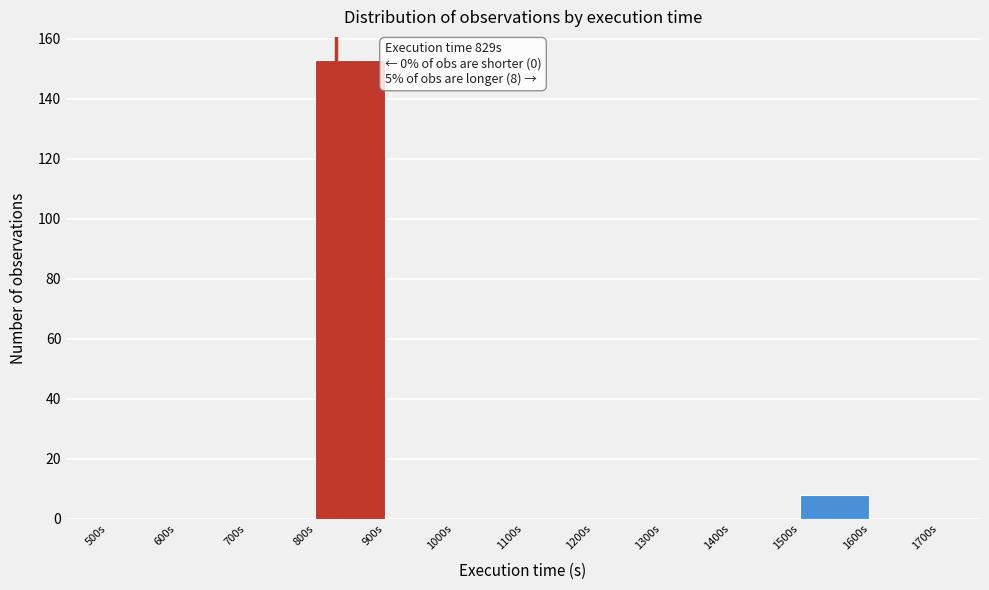

Over which range of the x-axis is the bar tallest?

800 to 900